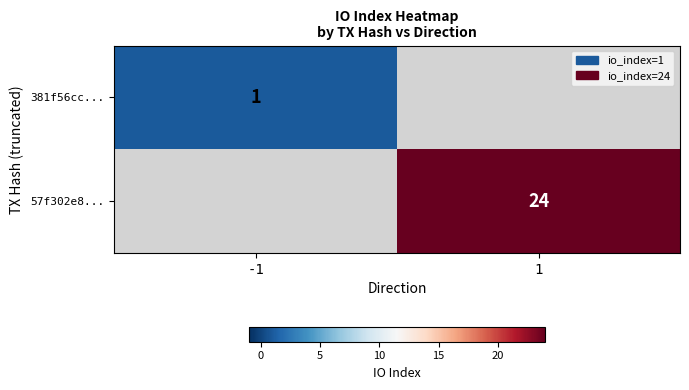

True or false: 381f56cc... has a value of 0 at -1.

False